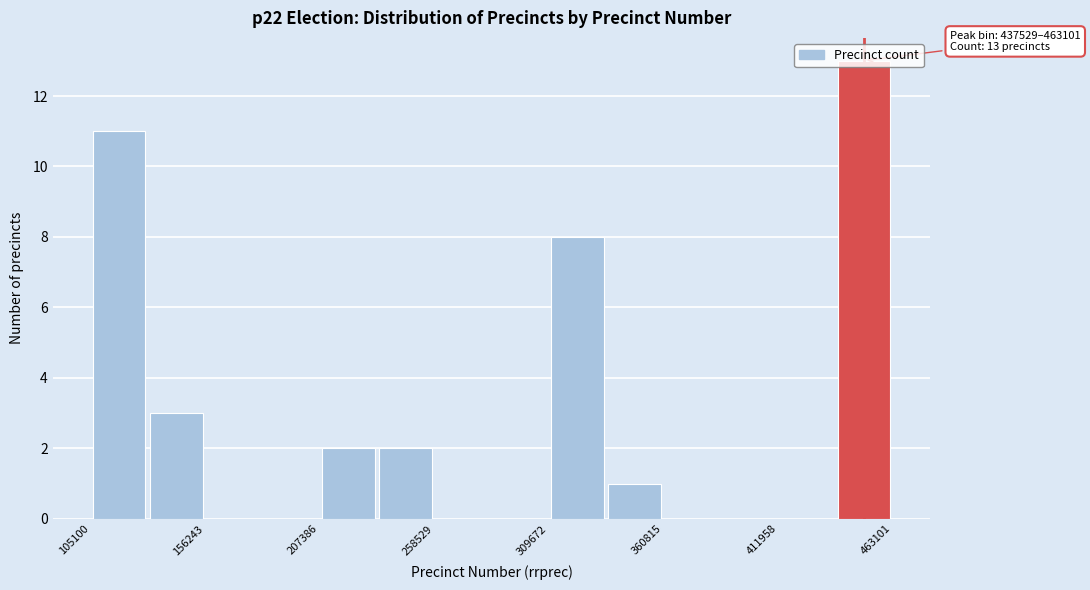

Read against the x-axis, roughly where is the centre of the tallest bar?

450000